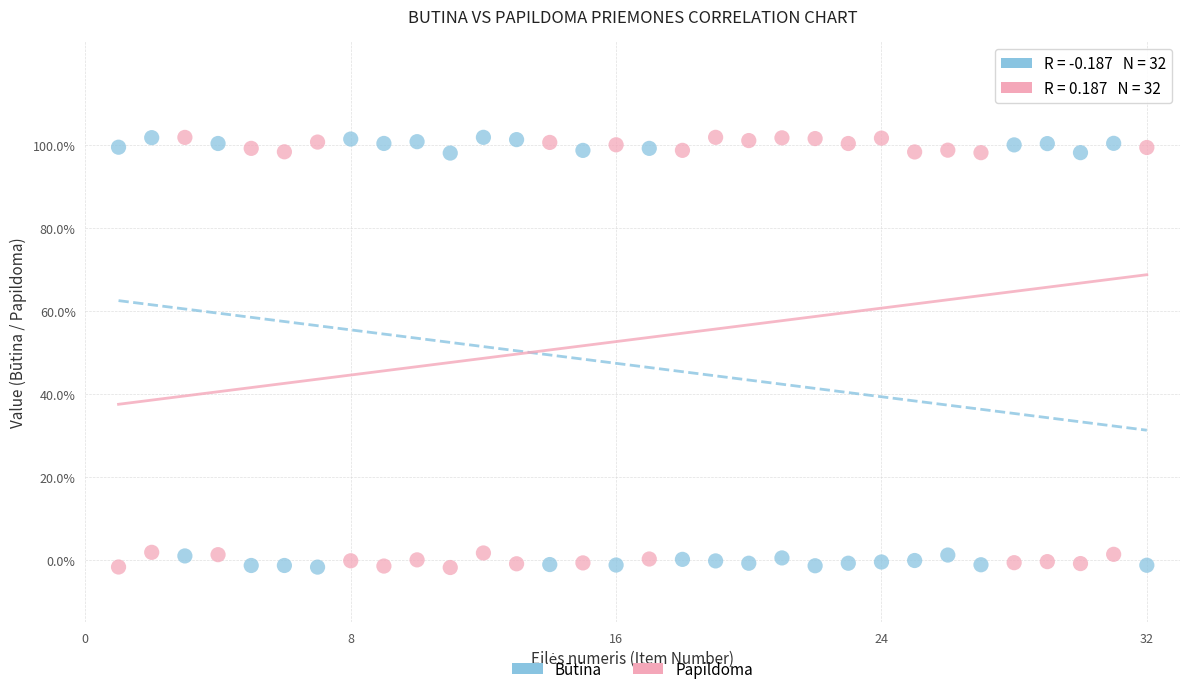

What are all the series names shown in the legend?

Būtina, Papildoma